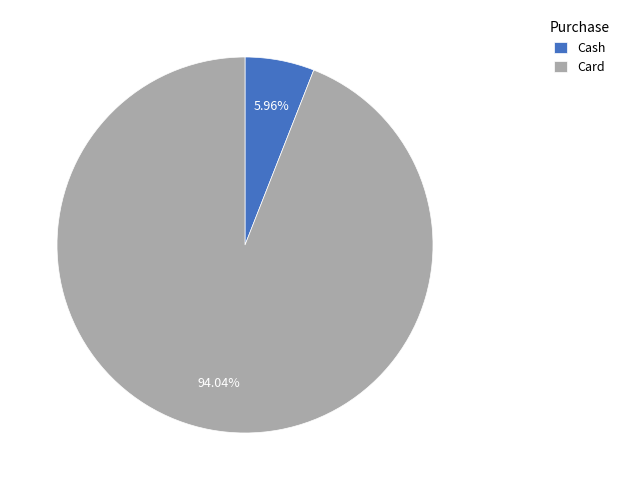

What percentage is the Card slice, to the nearest percent?

94%